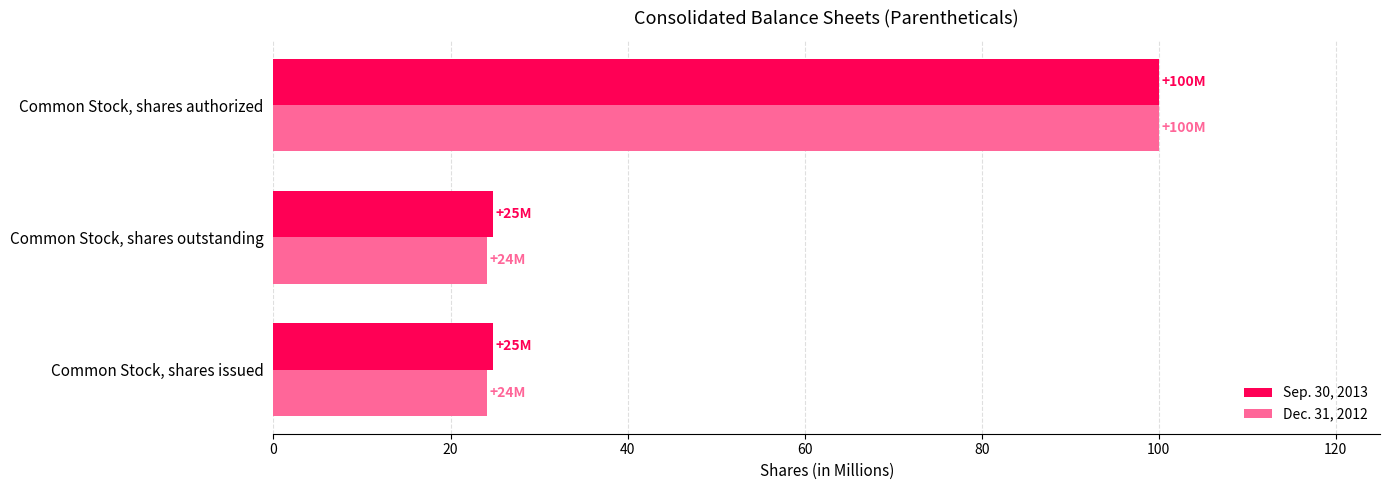

Is it true that Dec. 31, 2012 equals 24.1 at Common Stock, shares outstanding?

True